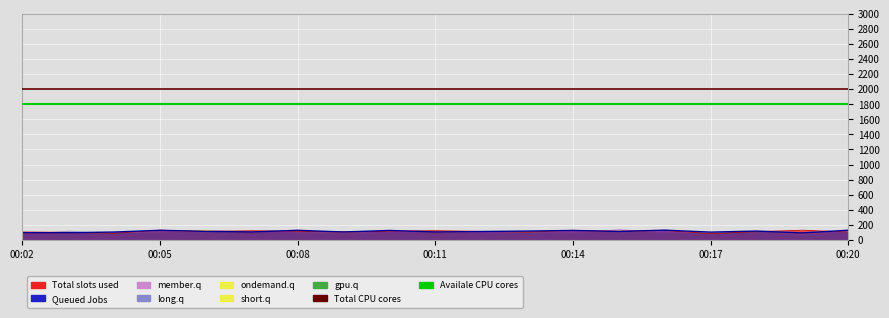

At which category is the sum across all series the highest?

00:02